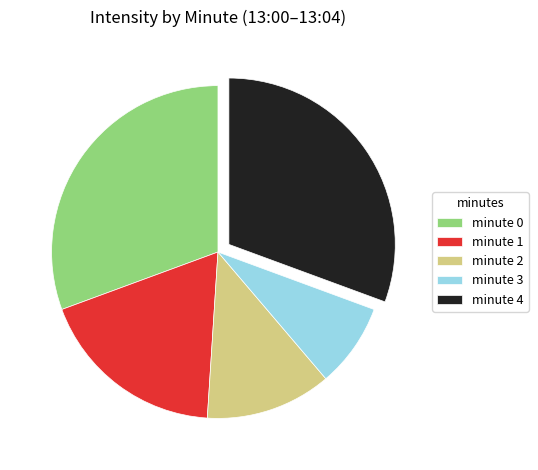

Which category has the smallest portion of the pie?

minute 3